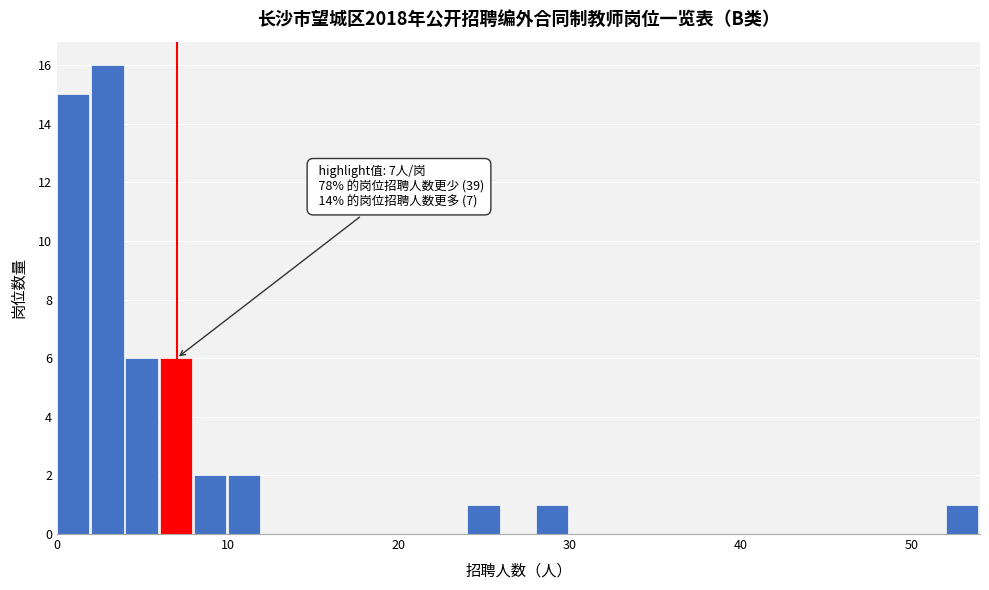

Around what value on the x-axis is the tallest bar? Give the approximate position of its centre, as read against the axis.

3